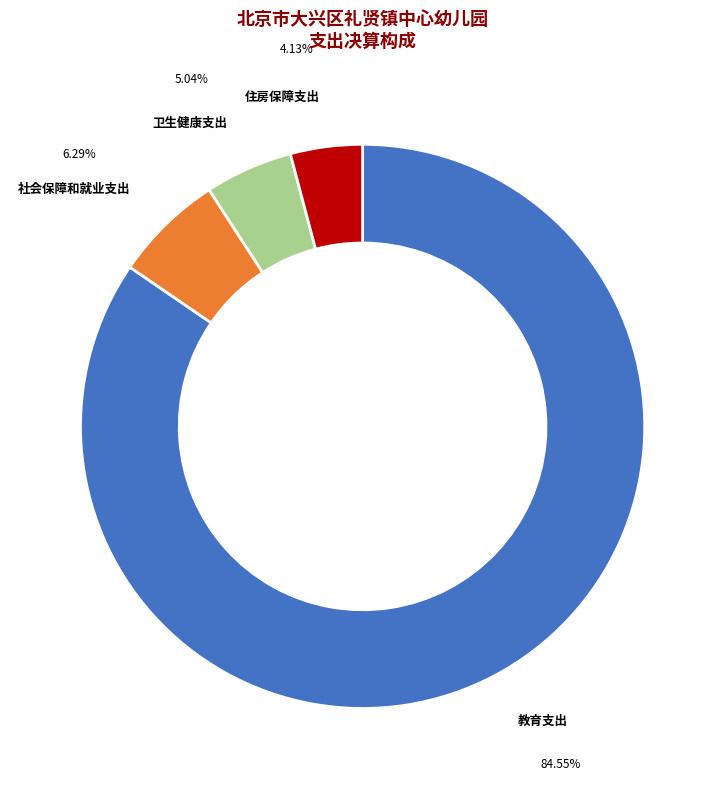

Does any single category account for the majority?

Yes